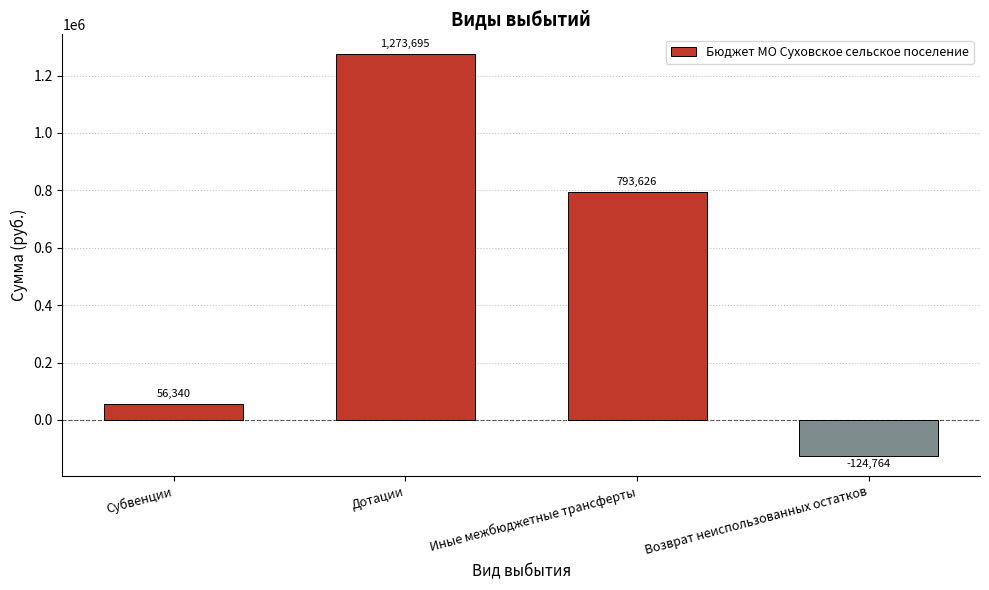

Count the number of values greater than 793626.

2